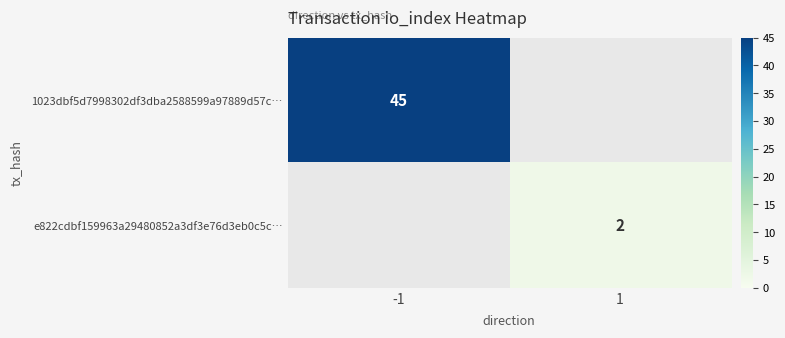

The 1023dbf5d7998302df3dba2588599a97889d57c… series shows 67 at -1. True or false?

False